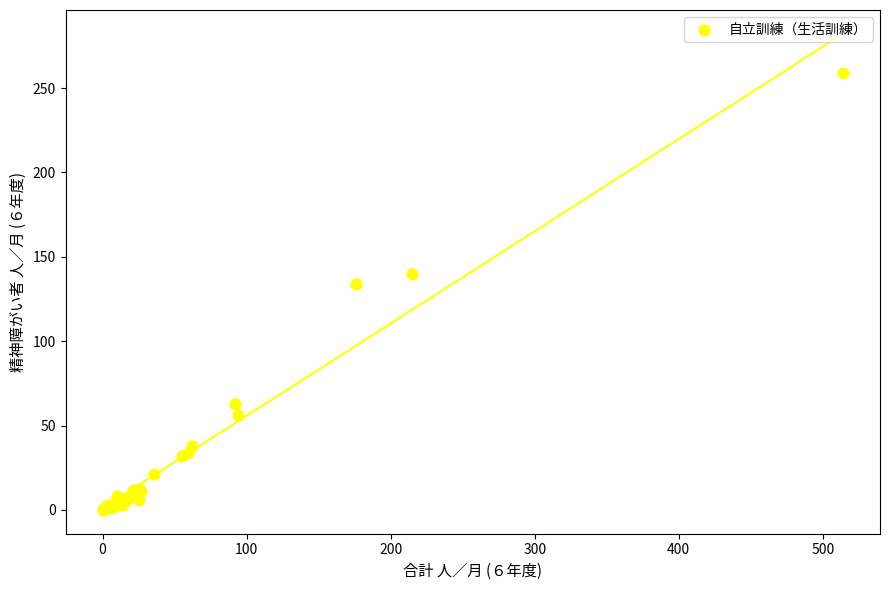

What Y value in the scatter plot is closest to 129?

134